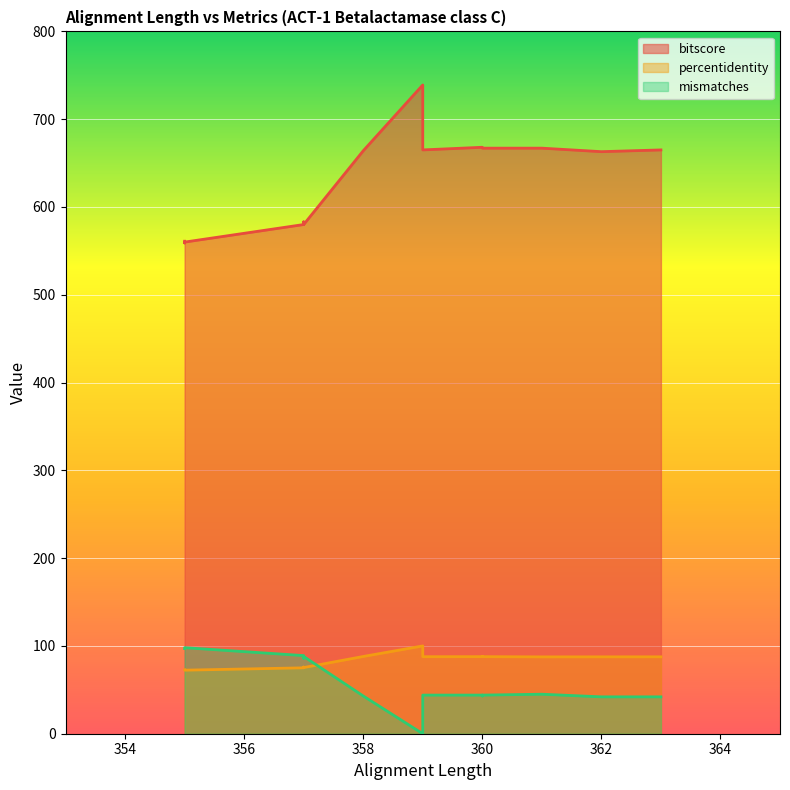

How many lines are shown in the chart?

3